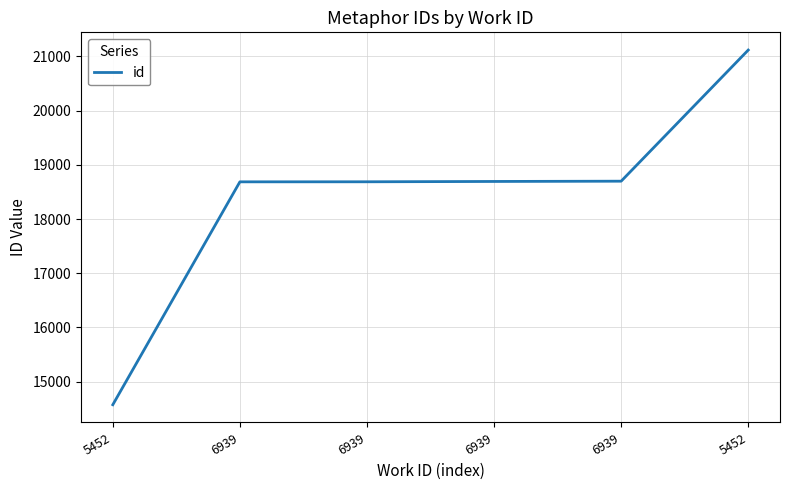

Count the number of data series in this chart.

1